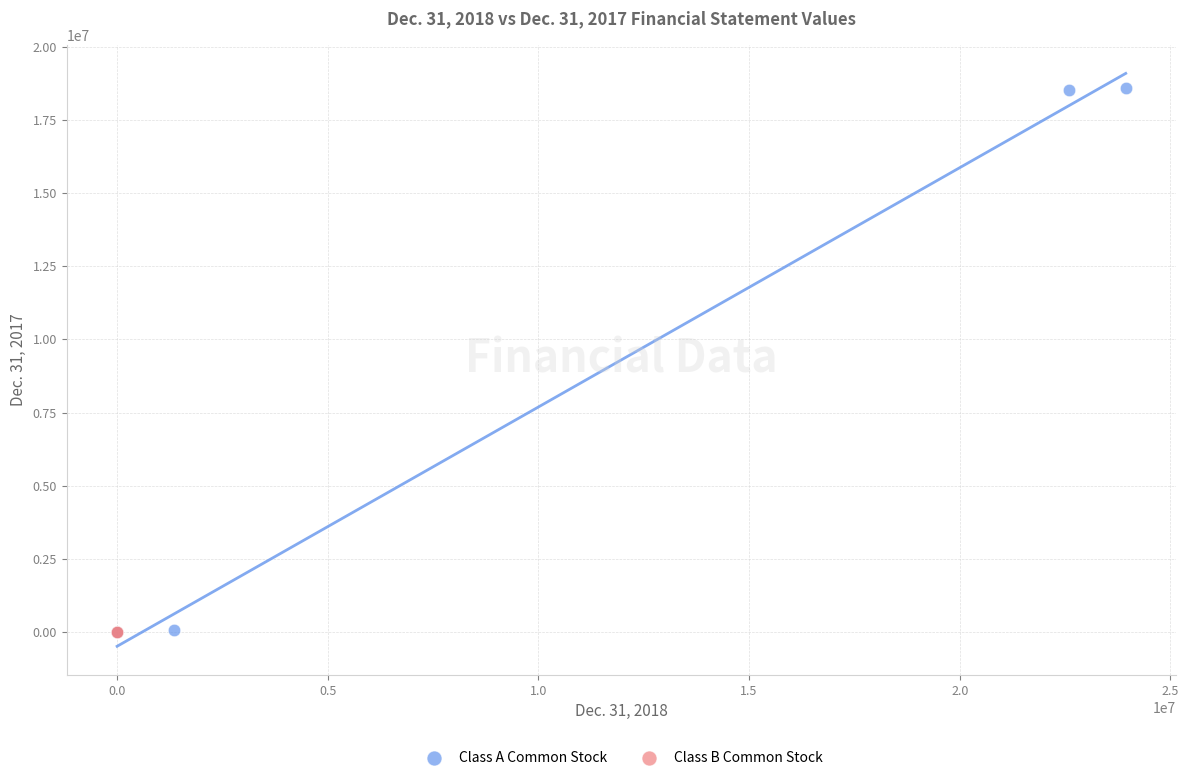

Which series reaches the maximum Y coordinate?

Class A Common Stock